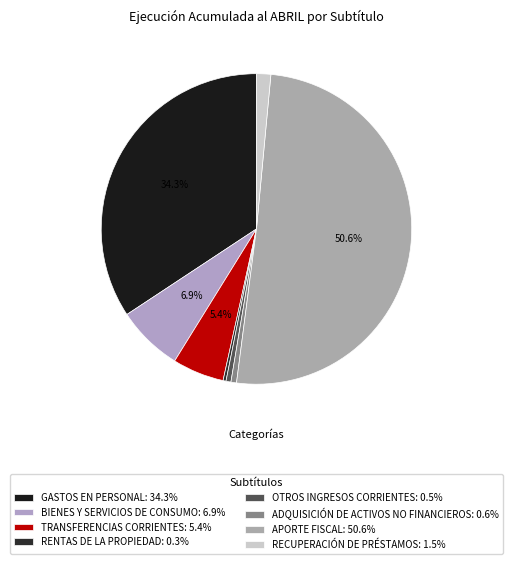

Between TRANSFERENCIAS CORRIENTES and RENTAS DE LA PROPIEDAD, which is larger?

TRANSFERENCIAS CORRIENTES